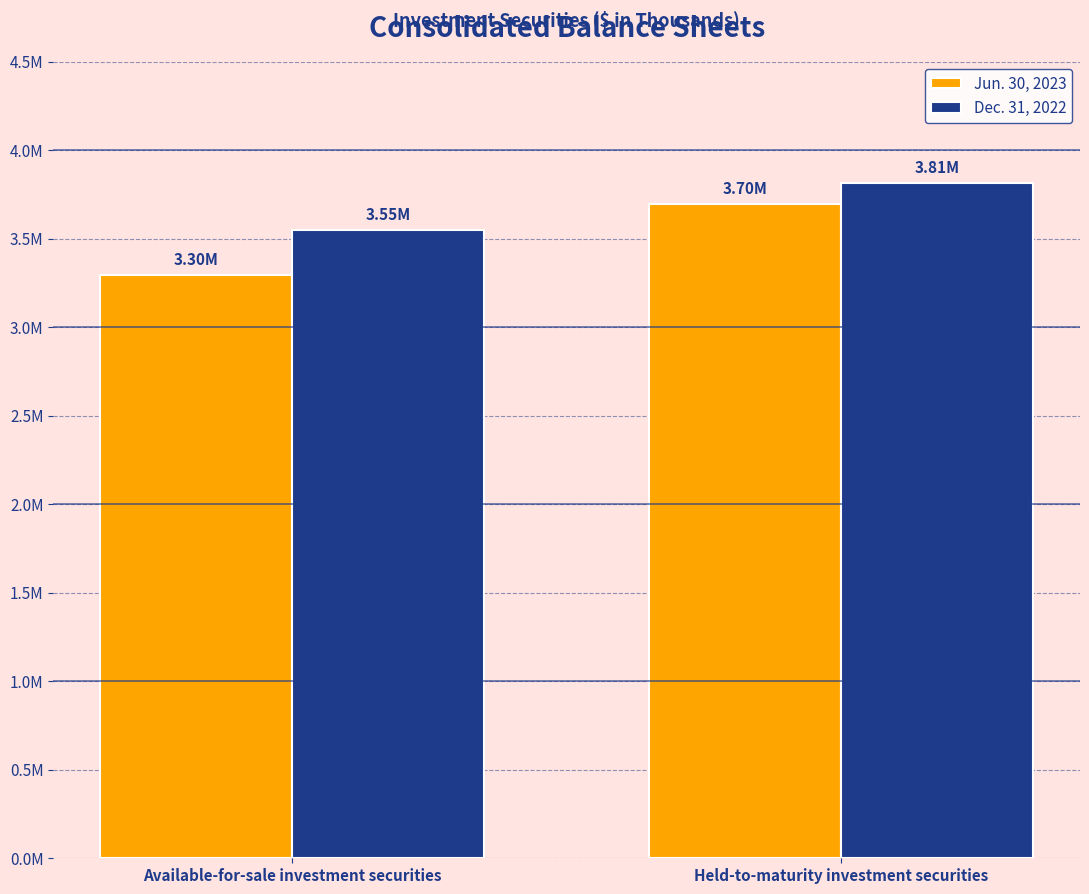

What is the average value of the Dec. 31, 2022 series?

3682210